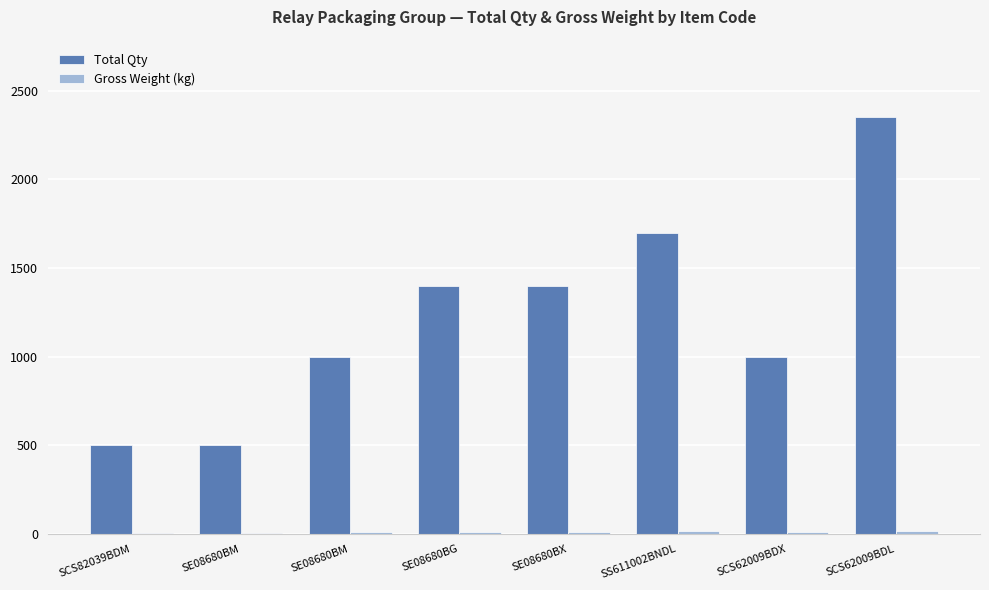

Rank the series by their maximum value, from highest to lowest.

Total Qty, Gross Weight (kg)